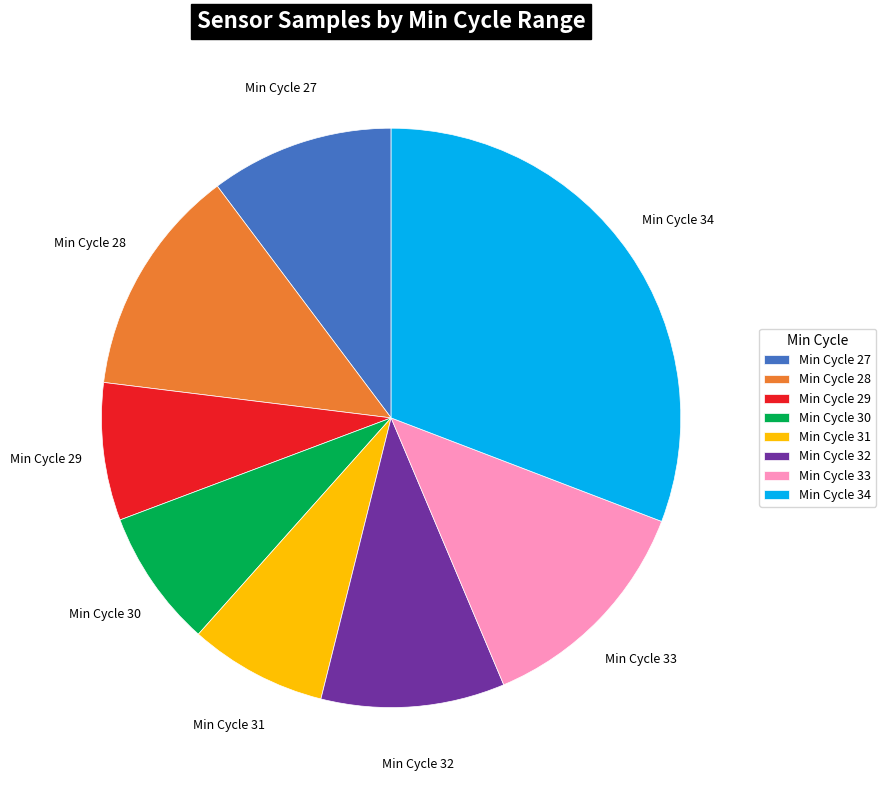

The Min Cycle 27 slice represents 10% of the pie. True or false?

True